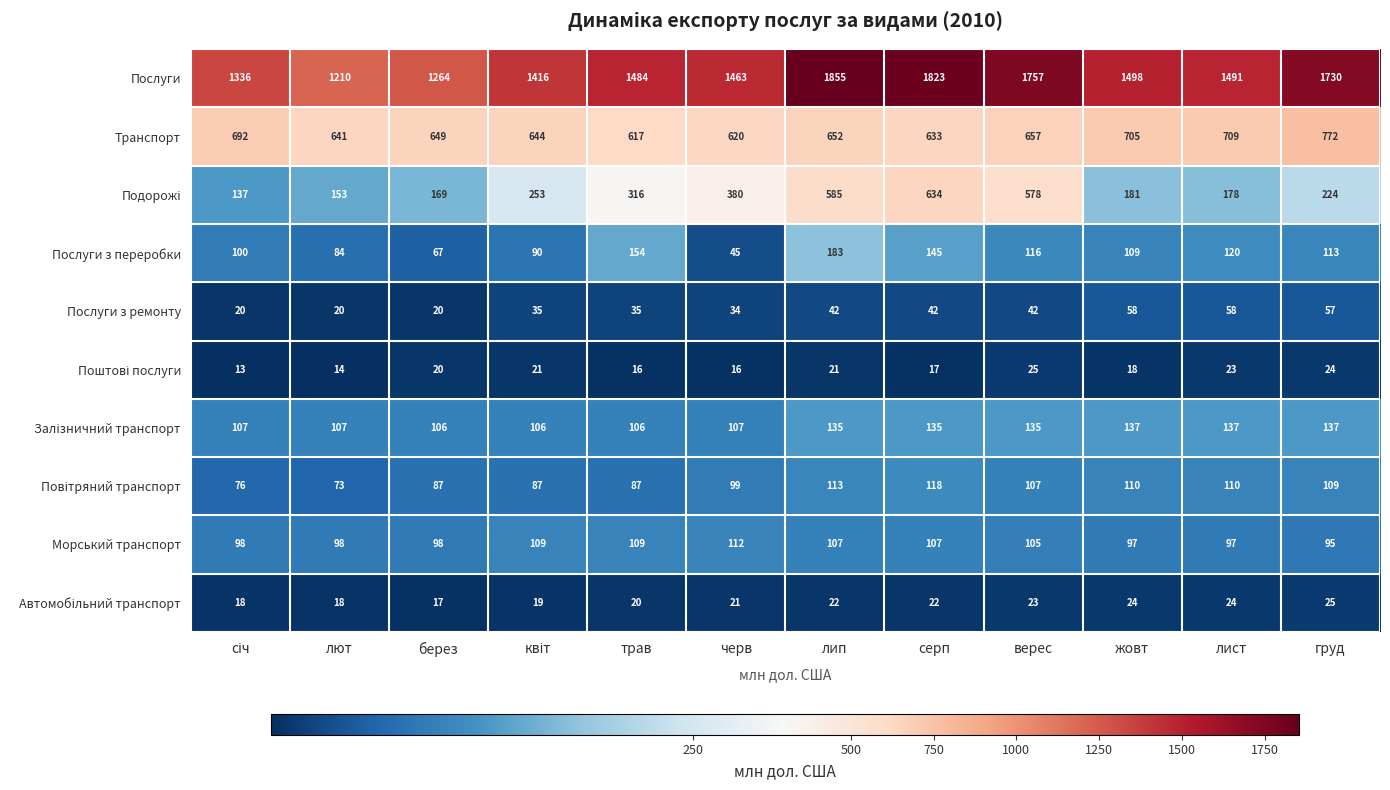

What is the sum of all Послуги з ремонту values?

463